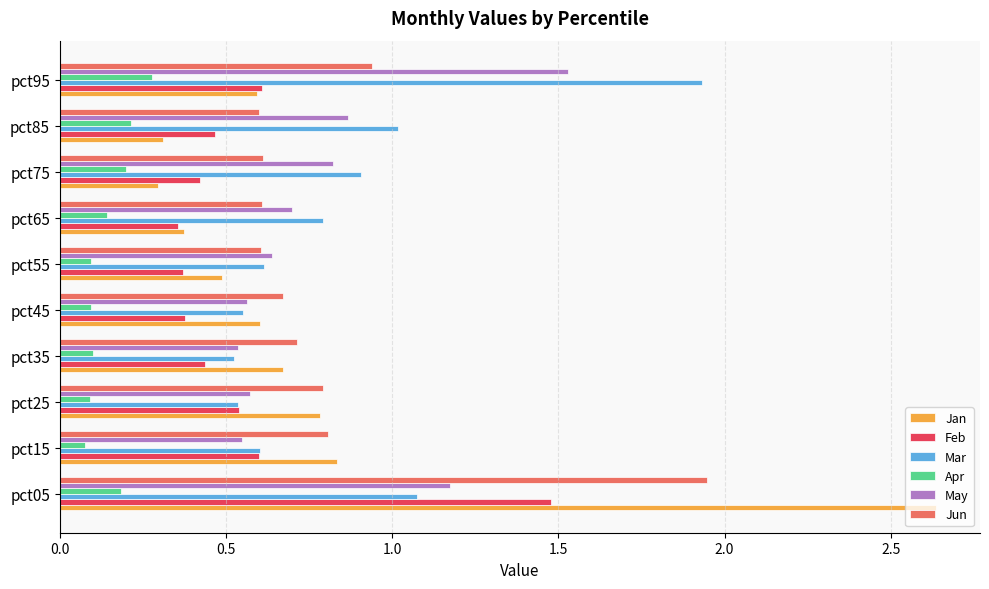

What is the sum of all May values?

8.0